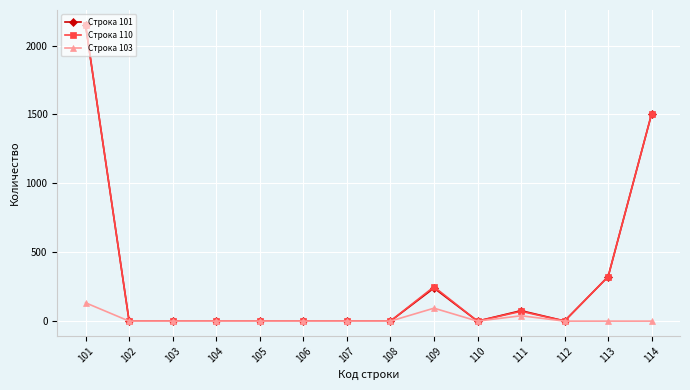

What is the greatest value displayed?

2151